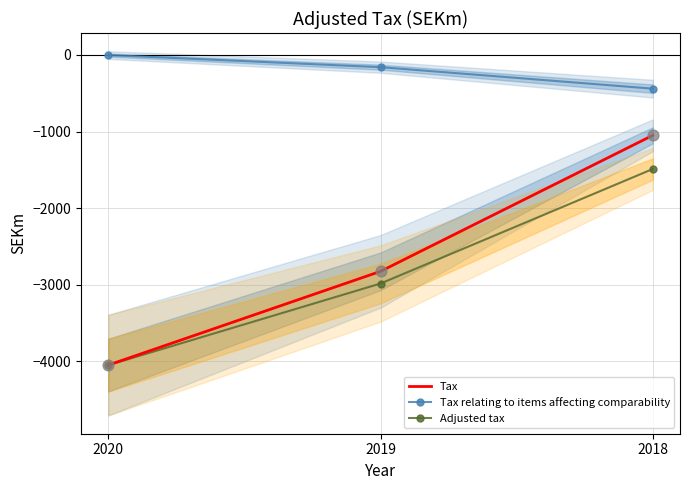

Which series reaches the maximum Y coordinate?

Tax relating to items affecting comparability